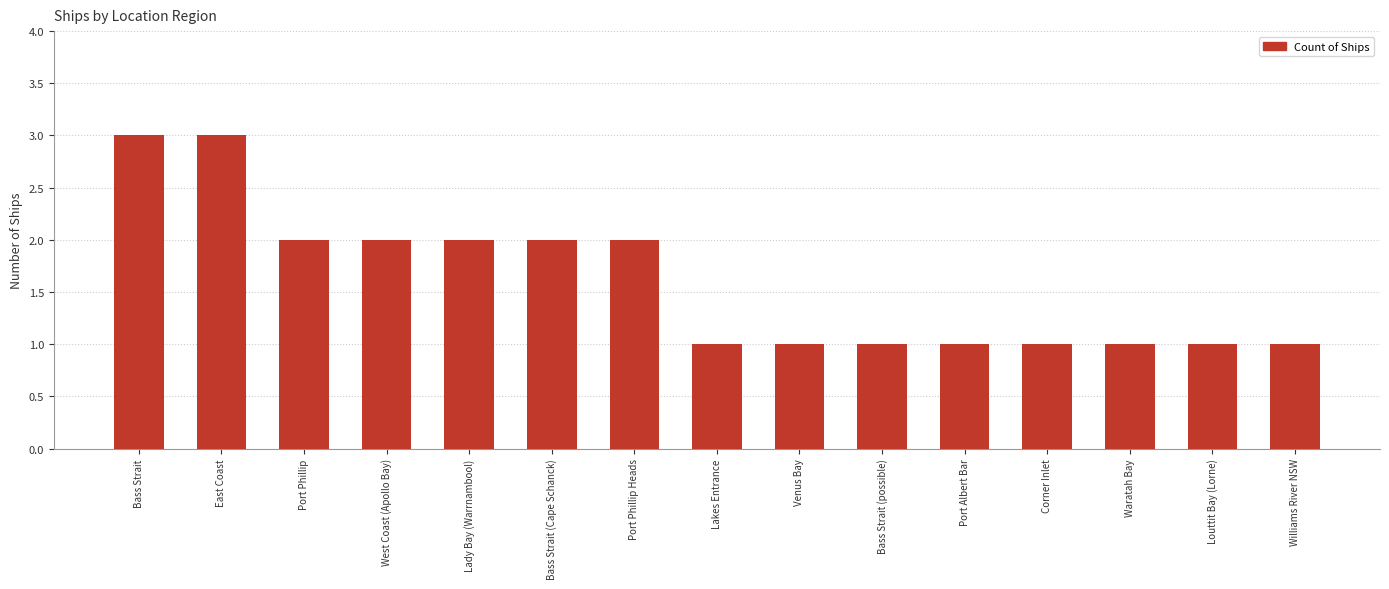

The chart shows a value of 2 at Bass Strait (Cape Schanck). True or false?

True